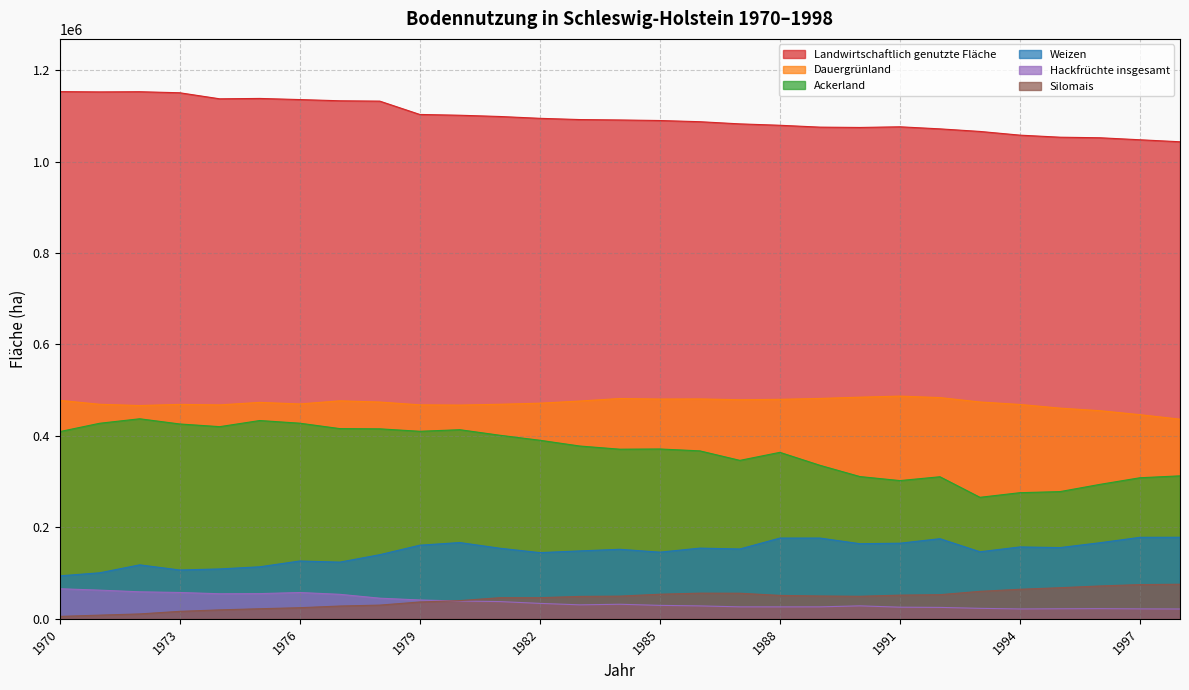

True or false: Landwirtschaftlich genutzte Fläche and Silomais cross at least once.

False